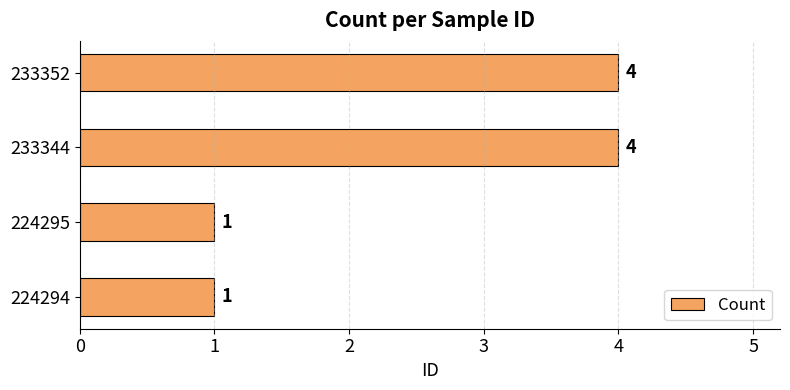

What is the sum of the values at 233344 and 224295?

5